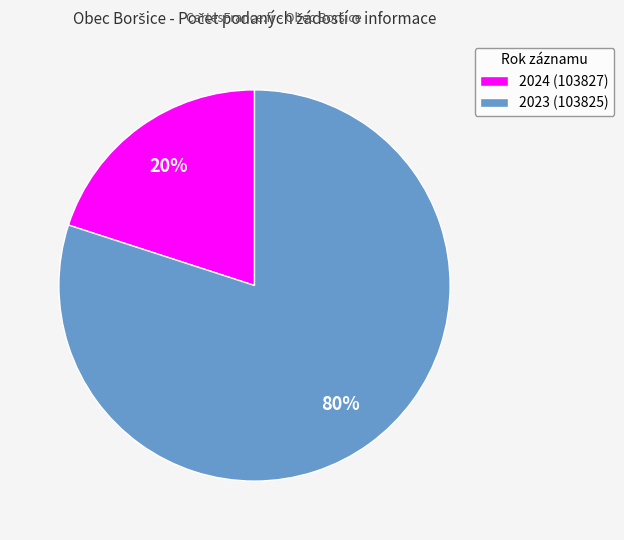

Which category has the biggest portion of the pie?

2023 (103825)